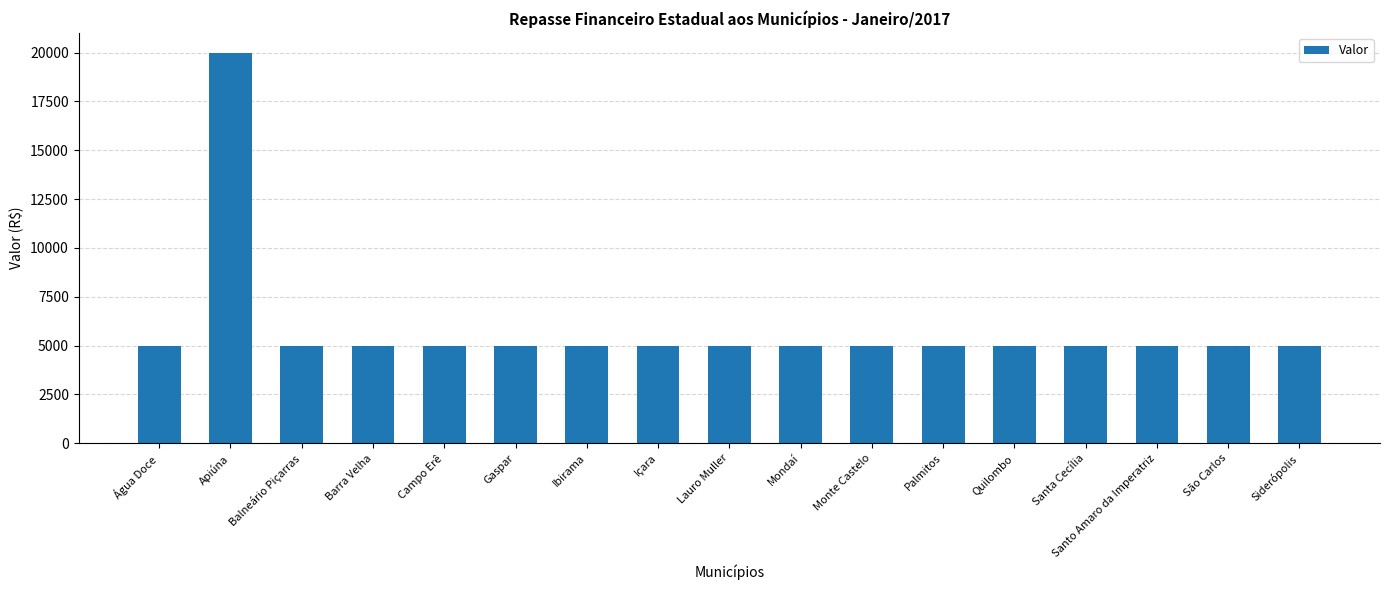

Reading right to left, transcribe all the data shown in this chart.

Siderópolis=5000	São Carlos=5000	Santo Amaro da Imperatriz=5000	Santa Cecília=5000	Quilombo=5000	Palmitos=5000	Monte Castelo=5000	Mondaí=5000	Lauro Muller=5000	Içara=5000	Ibirama=5000	Gaspar=5000	Campo Erê=5000	Barra Velha=5000	Balneário Piçarras=5000	Apiúna=20000	Água Doce=5000